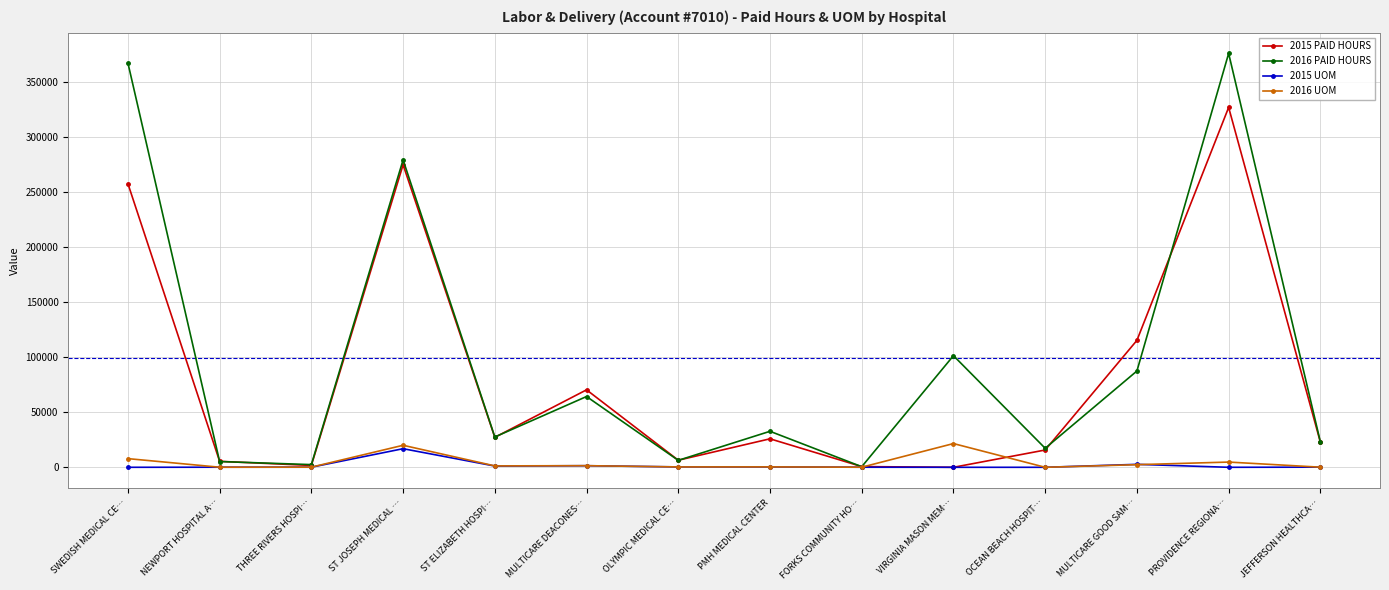

True or false: 2015 PAID HOURS has more than 0 points higher than both neighbors.

True